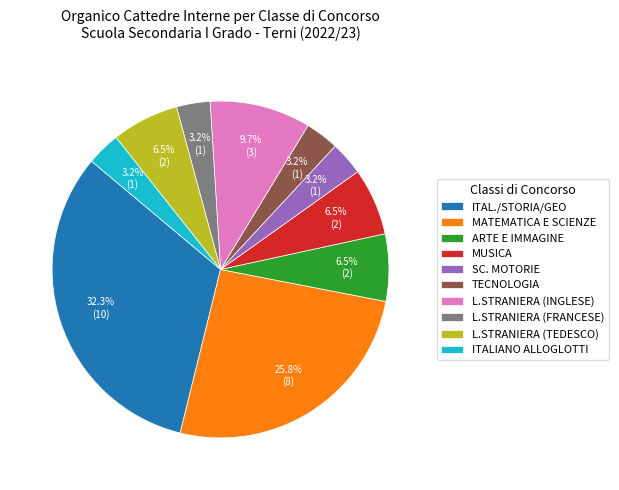

Is MUSICA the majority of the pie?

No